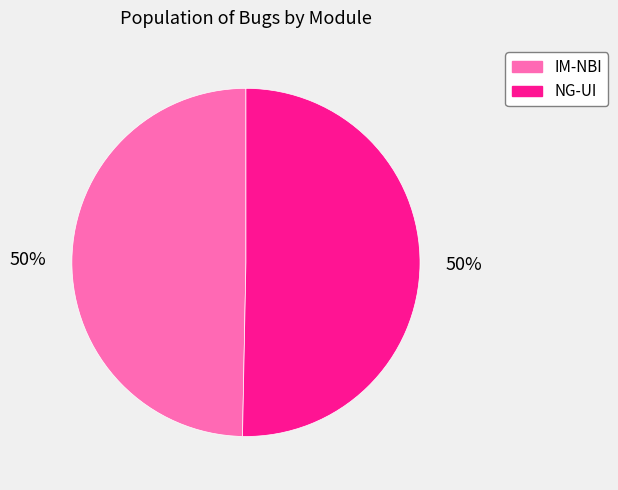

What is the ratio of the value at IM-NBI to the value at NG-UI?

1.0